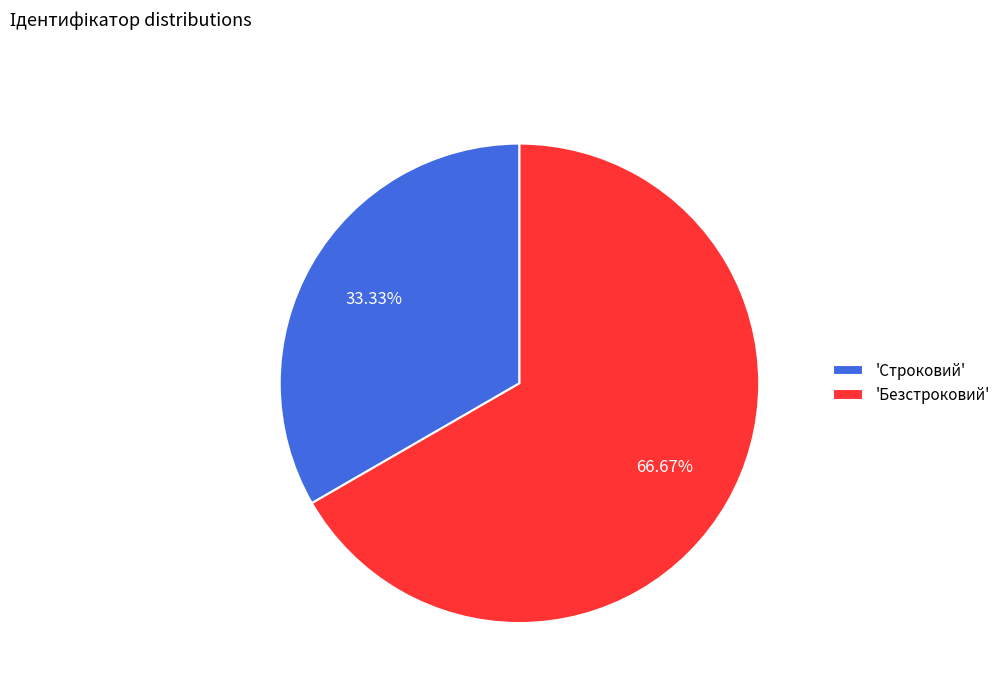

What is the ratio of the value at 'Безстроковий' to the value at 'Строковий'?

2.0